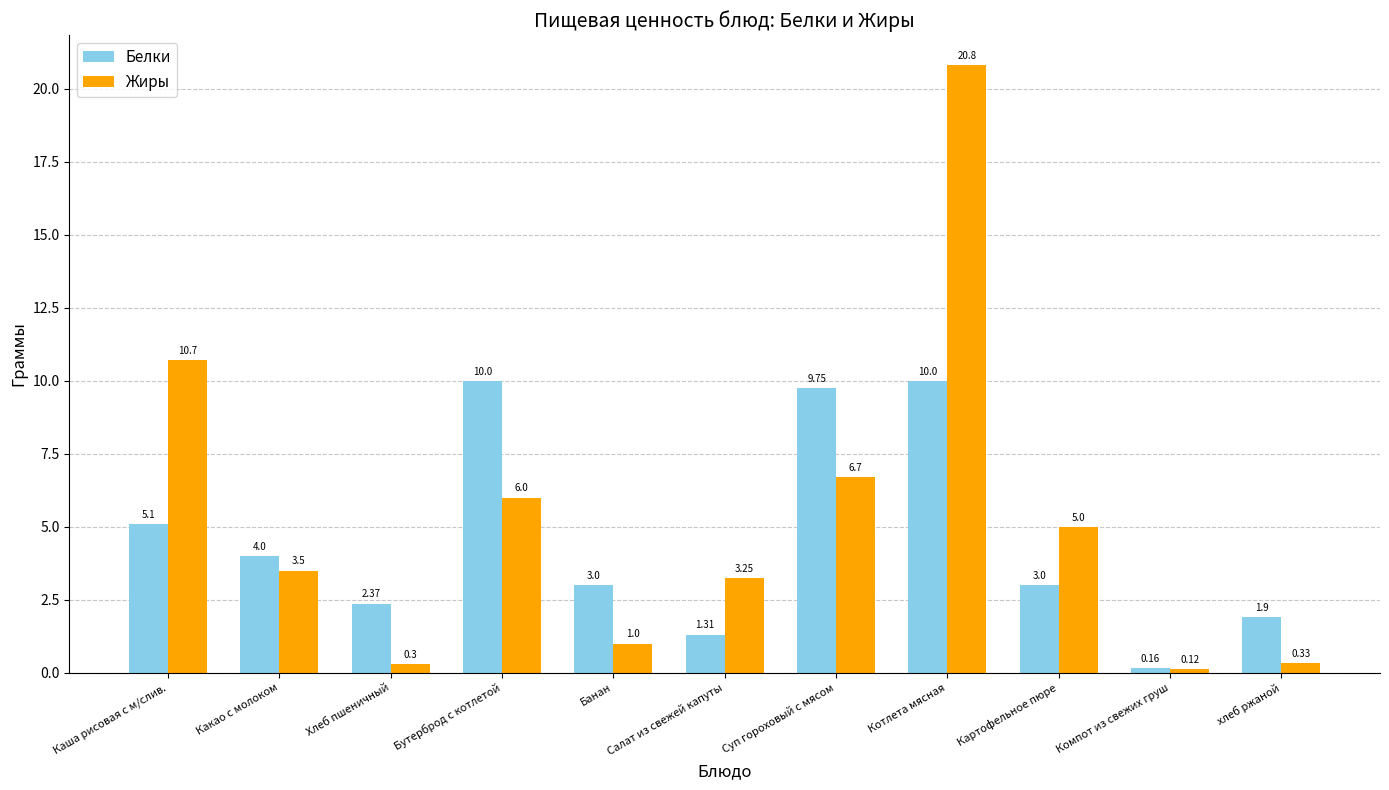

What is the label of the 1st bar from the right?

хлеб ржаной